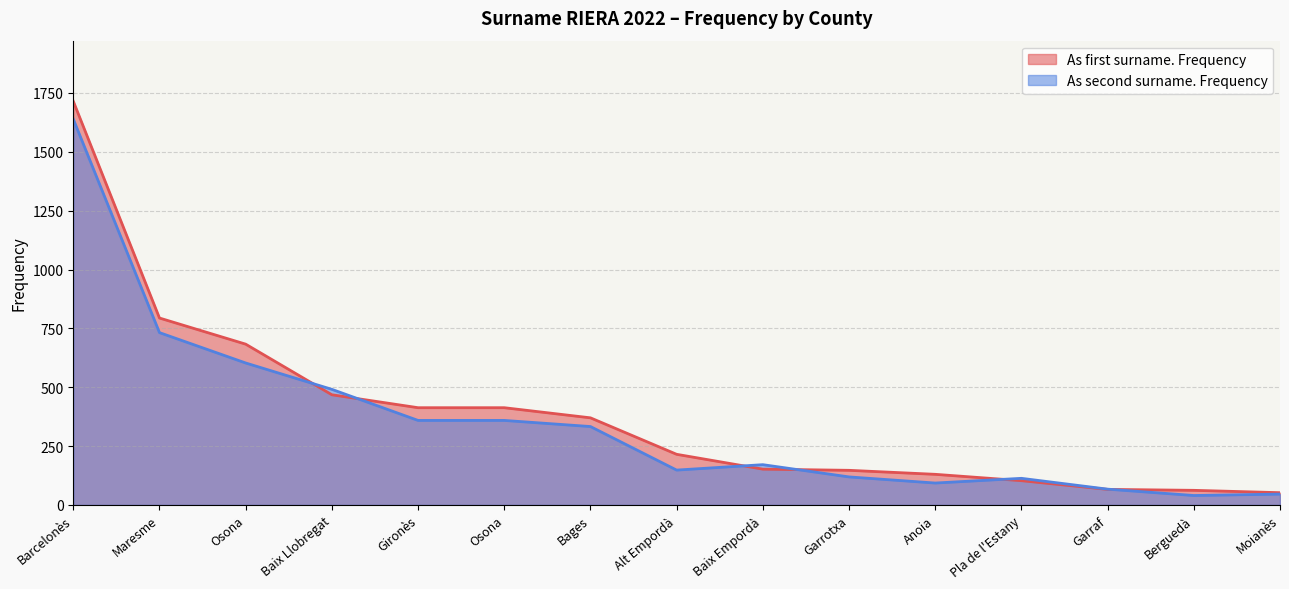

What is the average value of the As first surname. Frequency series?

386